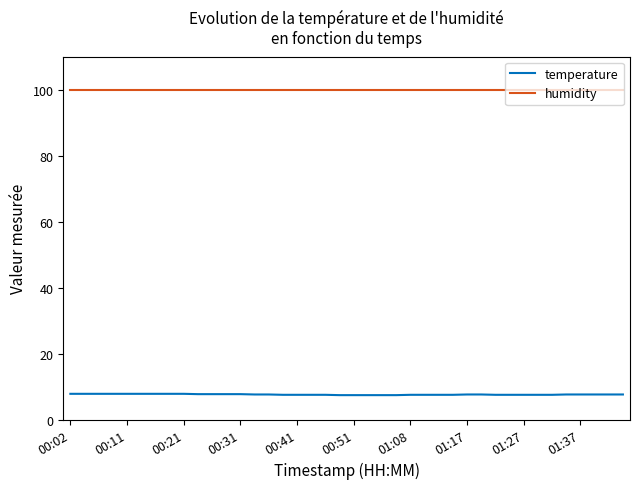

List the series in order of their peak value, highest first.

humidity, temperature